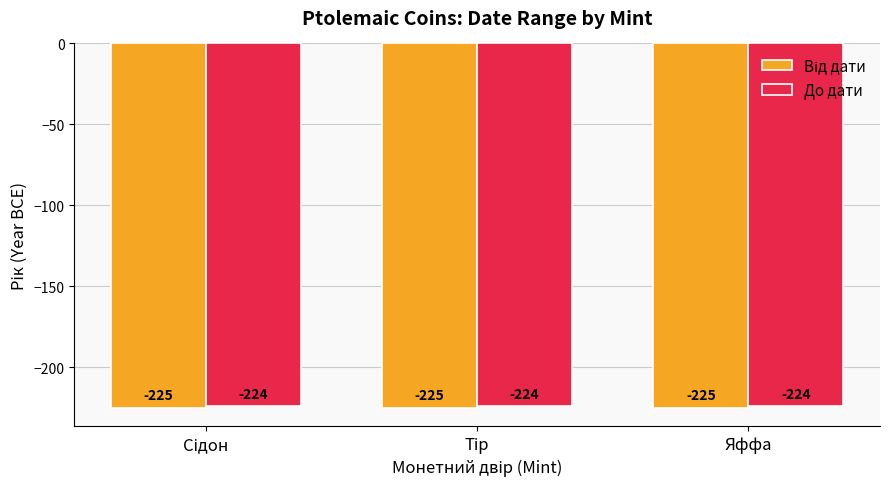

Which series has the largest total across all categories?

До дати